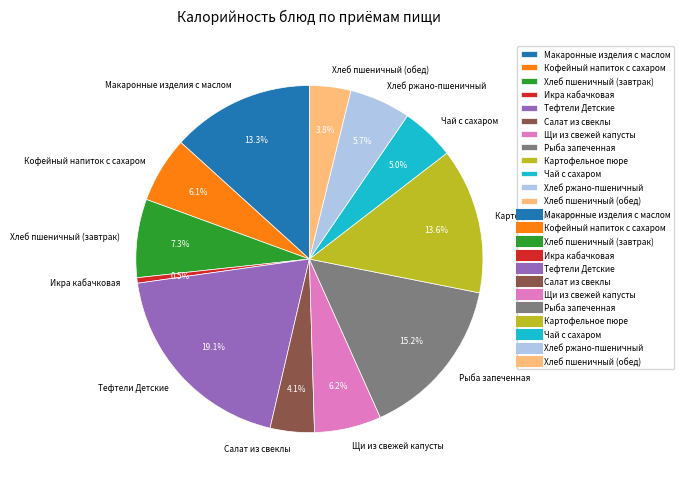

Combined, do Хлеб пшеничный (обед) and Кофейный напиток с сахаром account for over 50%?

No